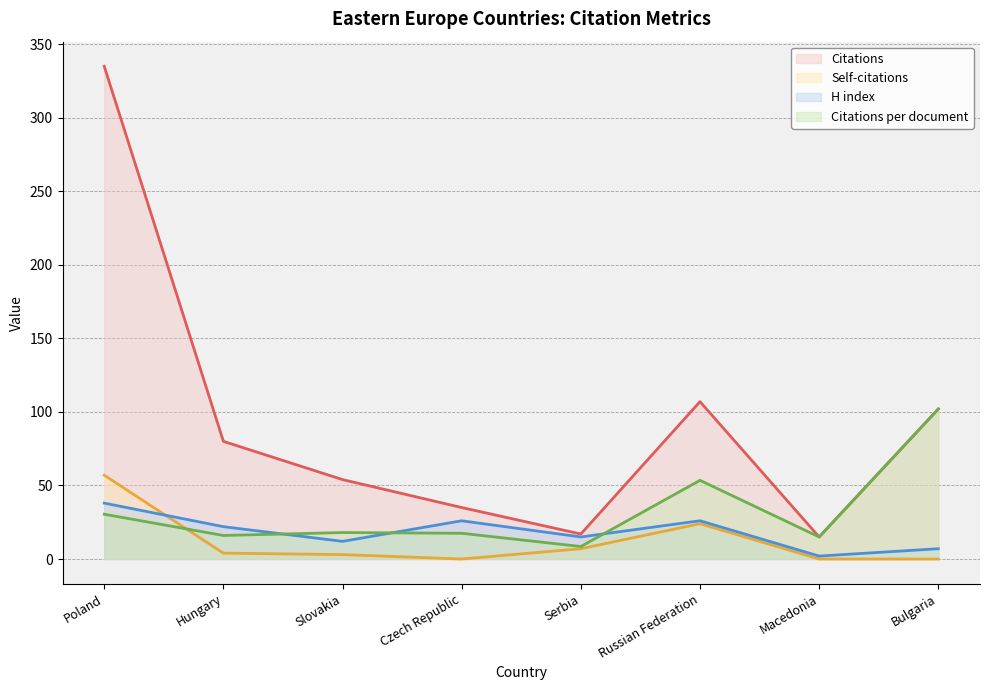

How many values in the H index series exceed 22?

3